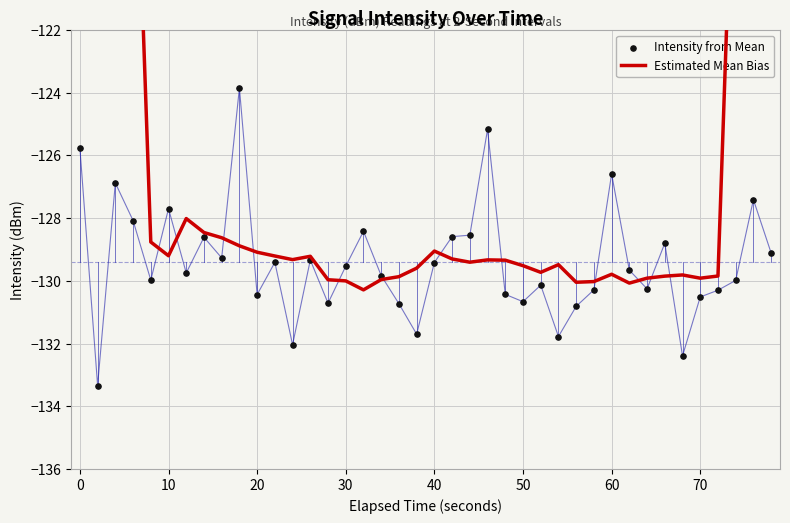

At how many categories does at least one series exceed -106?

5